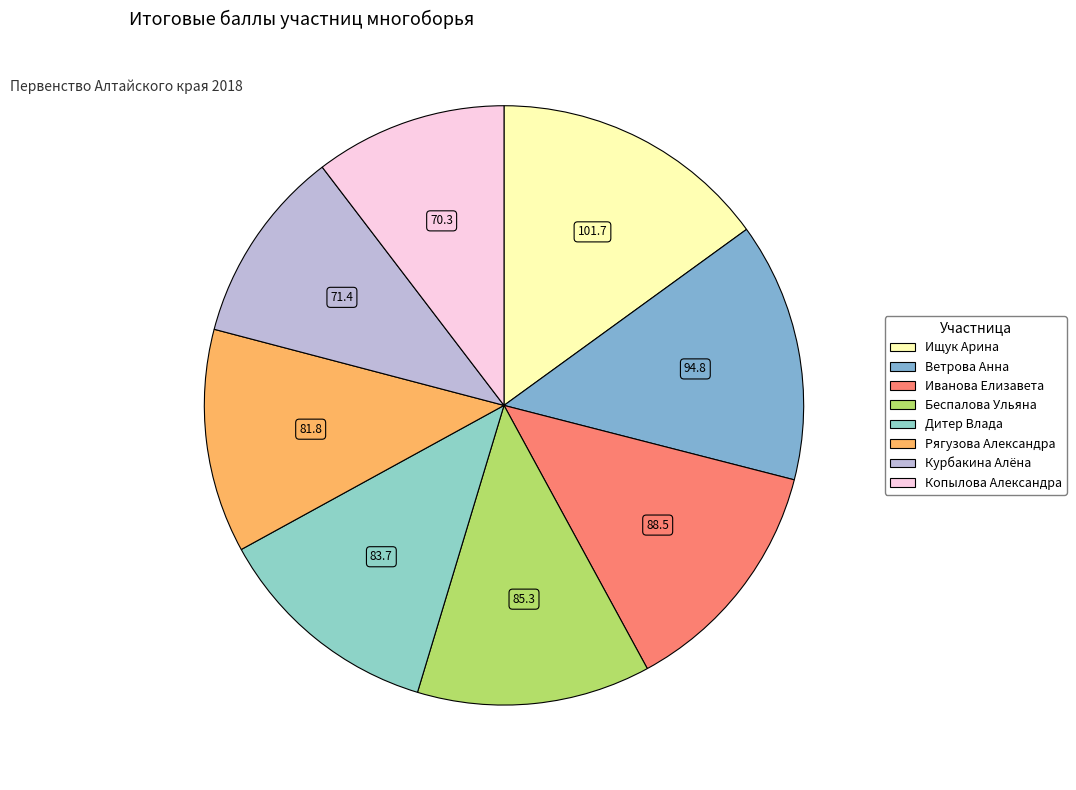

The Дитер Влада slice represents 20% of the pie. True or false?

False